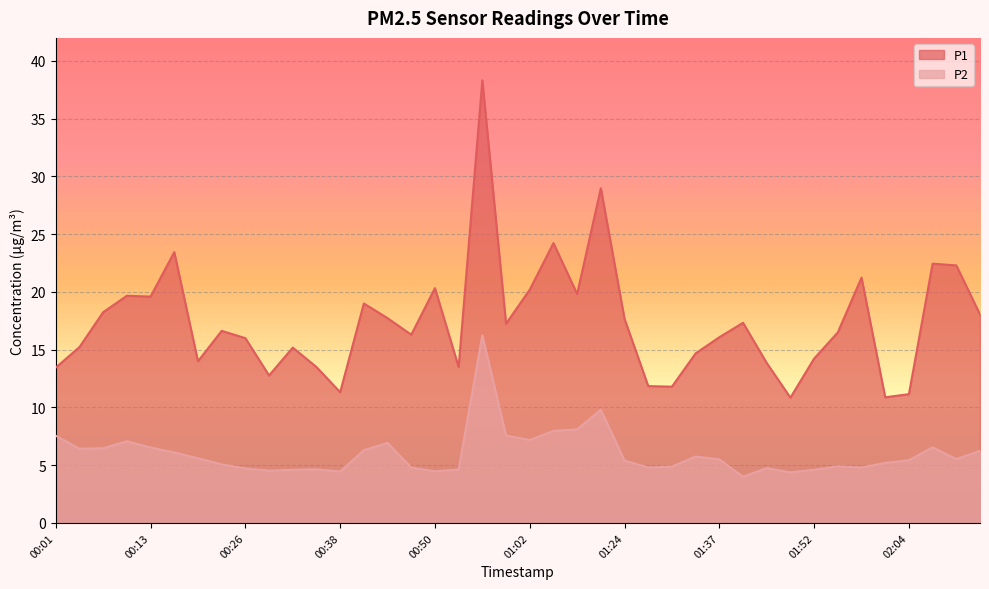

The value of P2 at 00:41 is 6.3. True or false?

True